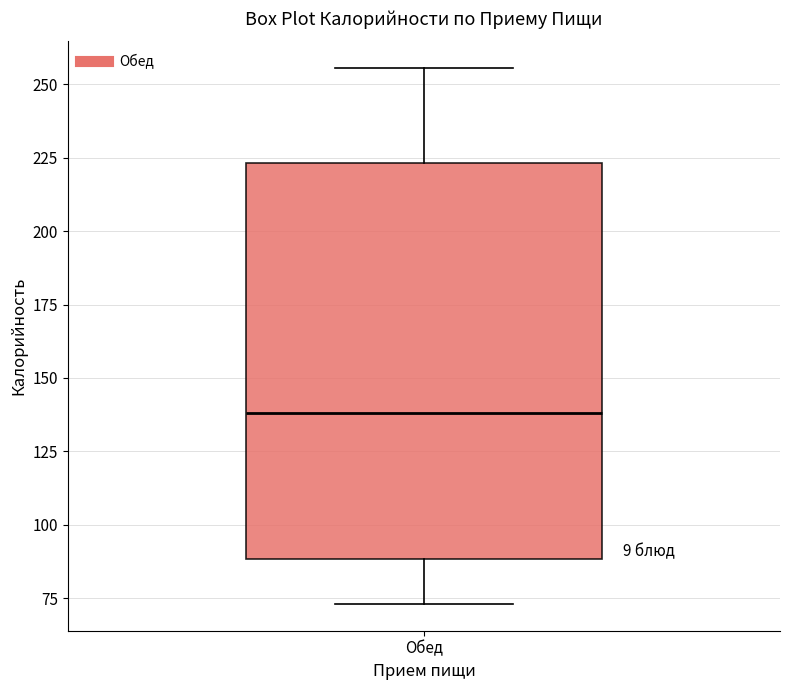

Where is the lower edge of the box for Обед on the y-axis? The values are not printed on the chart, so give them approximately, as read against the axis.

90